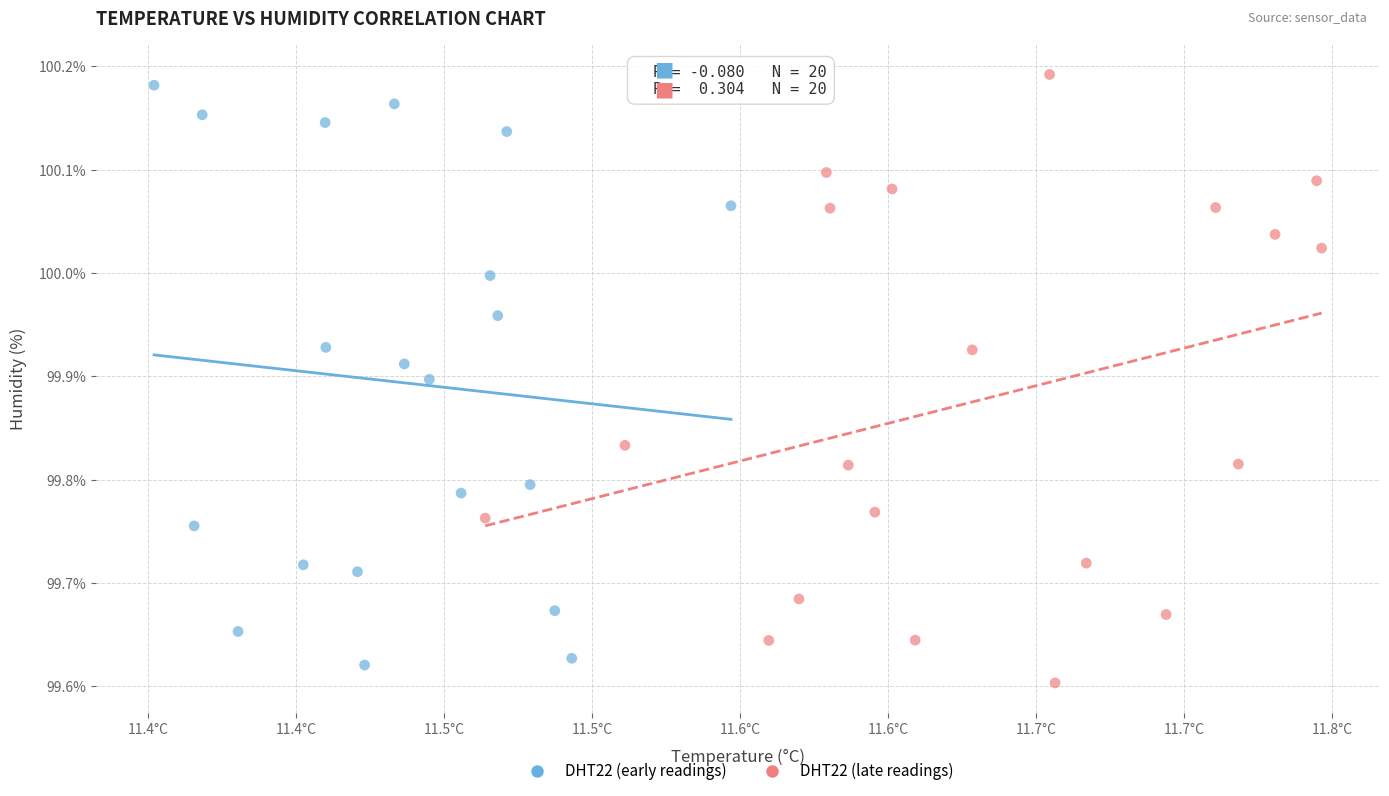

Which series contains the highest Y value?

DHT22 (late readings)